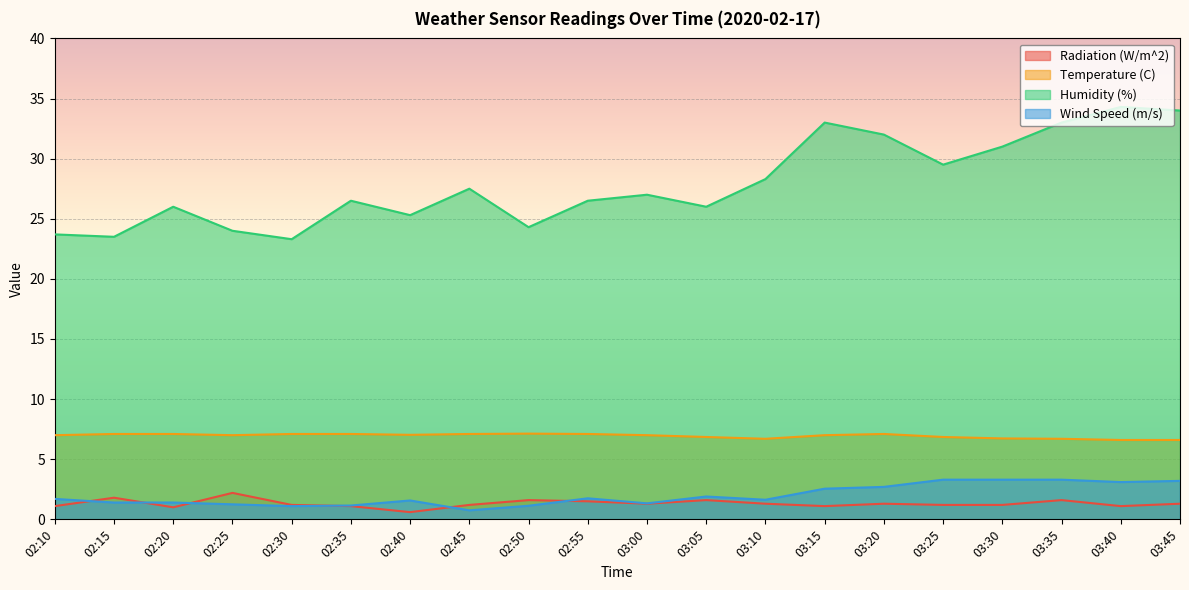

True or false: Radiation (W/m^2) and Humidity (%) cross at least once.

False